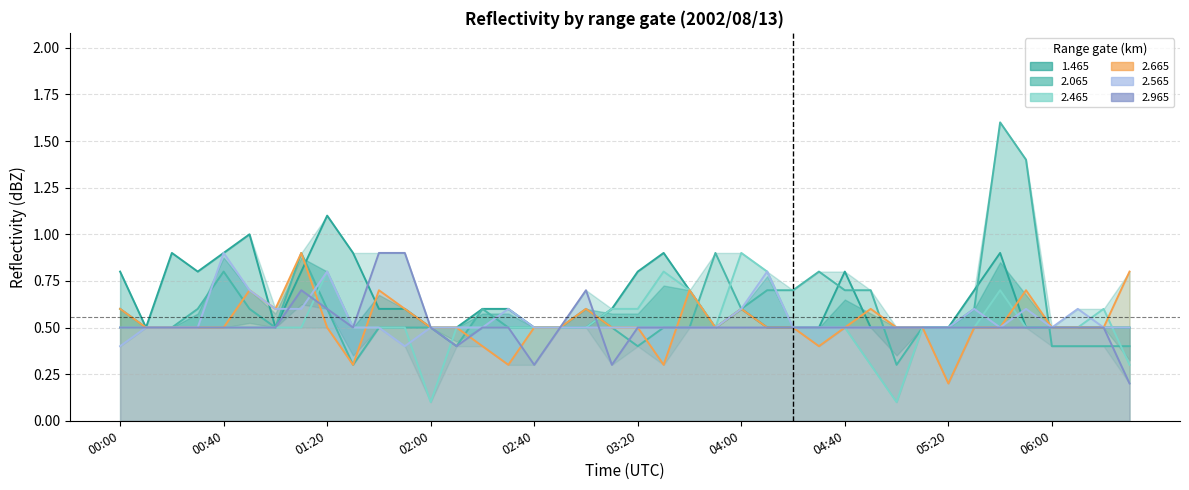

Reading left to right, list all the values displayed in this chart.

1.465: 00:00=0.8	00:10=0.5	00:20=0.9	00:30=0.8	00:40=0.9	00:50=1.0	01:00=0.5	01:10=0.8	01:20=1.1	01:30=0.9	01:40=0.6	01:50=0.6	02:00=0.5	02:10=0.5	02:20=0.6	02:30=0.6	02:40=0.5	02:50=0.5	03:00=0.5	03:10=0.6	03:20=0.8	03:30=0.9	03:40=0.7	03:50=0.5	04:00=0.6	04:10=0.5	04:20=0.5	04:30=0.5	04:40=0.8	04:50=0.5	05:00=0.5	05:10=0.5	05:20=0.5	05:30=0.7	05:40=0.9	05:50=0.5	06:00=0.5	06:10=0.5	06:20=0.5	06:30=0.5
2.065: 00:00=0.6	00:10=0.5	00:20=0.5	00:30=0.6	00:40=0.8	00:50=0.6	01:00=0.5	01:10=0.9	01:20=0.6	01:30=0.3	01:40=0.5	01:50=0.5	02:00=0.5	02:10=0.4	02:20=0.6	02:30=0.5	02:40=0.5	02:50=0.5	03:00=0.6	03:10=0.5	03:20=0.4	03:30=0.5	03:40=0.5	03:50=0.9	04:00=0.6	04:10=0.7	04:20=0.7	04:30=0.8	04:40=0.7	04:50=0.7	05:00=0.3	05:10=0.5	05:20=0.5	05:30=0.6	05:40=1.6	05:50=1.4	06:00=0.4	06:10=0.4	06:20=0.4	06:30=0.4
2.465: 00:00=0.5	00:10=0.5	00:20=0.5	00:30=0.5	00:40=0.5	00:50=0.5	01:00=0.5	01:10=0.5	01:20=0.8	01:30=0.5	01:40=0.5	01:50=0.5	02:00=0.1	02:10=0.5	02:20=0.5	02:30=0.5	02:40=0.5	02:50=0.5	03:00=0.5	03:10=0.6	03:20=0.6	03:30=0.8	03:40=0.7	03:50=0.5	04:00=0.9	04:10=0.8	04:20=0.5	04:30=0.5	04:40=0.5	04:50=0.3	05:00=0.1	05:10=0.5	05:20=0.5	05:30=0.5	05:40=0.7	05:50=0.5	06:00=0.5	06:10=0.5	06:20=0.6	06:30=0.3
2.665: 00:00=0.6	00:10=0.5	00:20=0.5	00:30=0.5	00:40=0.5	00:50=0.7	01:00=0.6	01:10=0.9	01:20=0.5	01:30=0.3	01:40=0.7	01:50=0.6	02:00=0.5	02:10=0.5	02:20=0.4	02:30=0.3	02:40=0.5	02:50=0.5	03:00=0.6	03:10=0.5	03:20=0.5	03:30=0.3	03:40=0.7	03:50=0.5	04:00=0.6	04:10=0.5	04:20=0.5	04:30=0.4	04:40=0.5	04:50=0.6	05:00=0.5	05:10=0.5	05:20=0.2	05:30=0.5	05:40=0.5	05:50=0.7	06:00=0.5	06:10=0.5	06:20=0.5	06:30=0.8
2.565: 00:00=0.4	00:10=0.5	00:20=0.5	00:30=0.5	00:40=0.9	00:50=0.7	01:00=0.6	01:10=0.6	01:20=0.8	01:30=0.5	01:40=0.5	01:50=0.4	02:00=0.5	02:10=0.5	02:20=0.5	02:30=0.6	02:40=0.5	02:50=0.5	03:00=0.5	03:10=0.5	03:20=0.5	03:30=0.5	03:40=0.5	03:50=0.5	04:00=0.6	04:10=0.8	04:20=0.5	04:30=0.5	04:40=0.5	04:50=0.5	05:00=0.5	05:10=0.5	05:20=0.5	05:30=0.6	05:40=0.5	05:50=0.6	06:00=0.5	06:10=0.6	06:20=0.5	06:30=0.5
2.965: 00:00=0.5	00:10=0.5	00:20=0.5	00:30=0.5	00:40=0.5	00:50=0.5	01:00=0.5	01:10=0.7	01:20=0.6	01:30=0.5	01:40=0.9	01:50=0.9	02:00=0.5	02:10=0.4	02:20=0.5	02:30=0.5	02:40=0.3	02:50=0.5	03:00=0.7	03:10=0.3	03:20=0.5	03:30=0.5	03:40=0.5	03:50=0.5	04:00=0.5	04:10=0.5	04:20=0.5	04:30=0.5	04:40=0.5	04:50=0.5	05:00=0.5	05:10=0.5	05:20=0.5	05:30=0.5	05:40=0.5	05:50=0.5	06:00=0.5	06:10=0.5	06:20=0.5	06:30=0.2